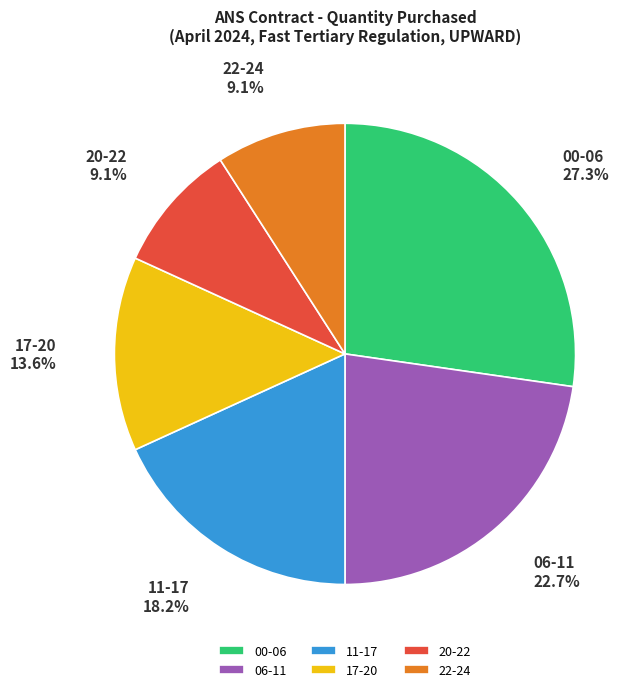

What is the ratio of the value at 17-20 to the value at 06-11?

0.6